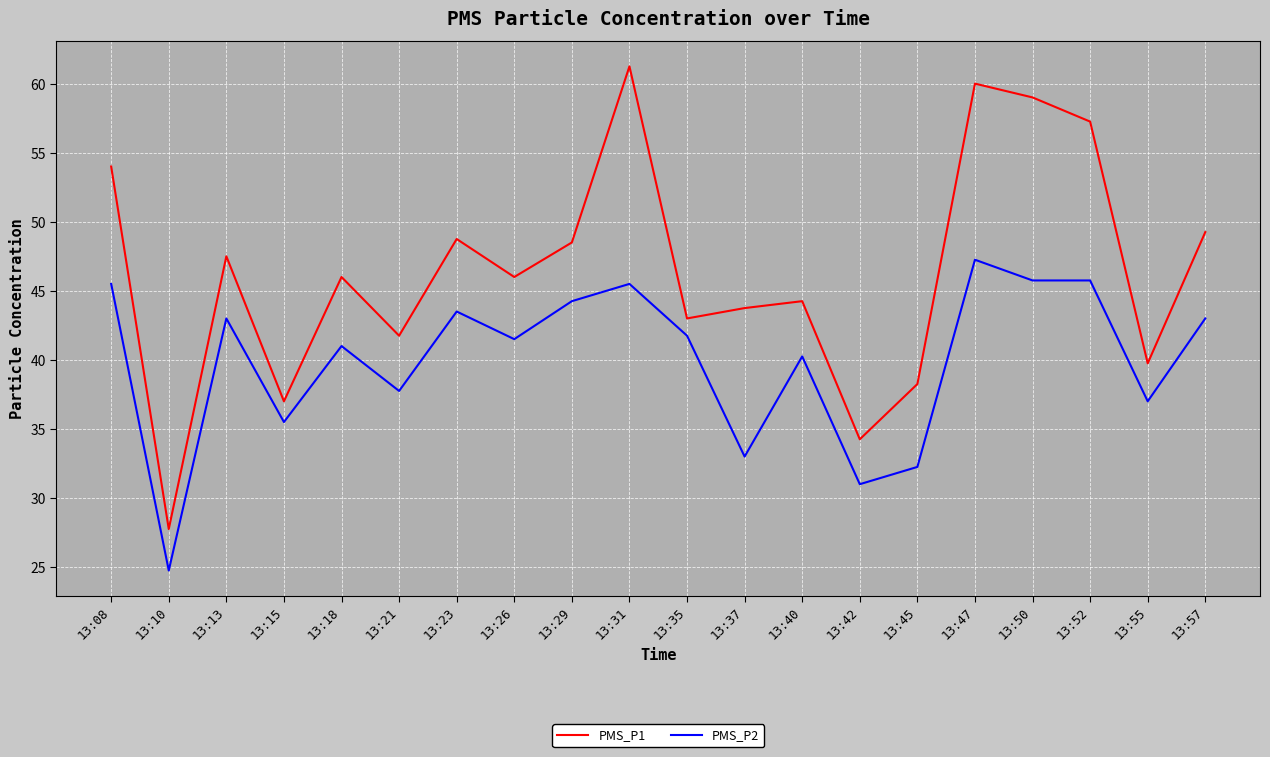

At which category does PMS_P2 reach its first local valley?

13:10